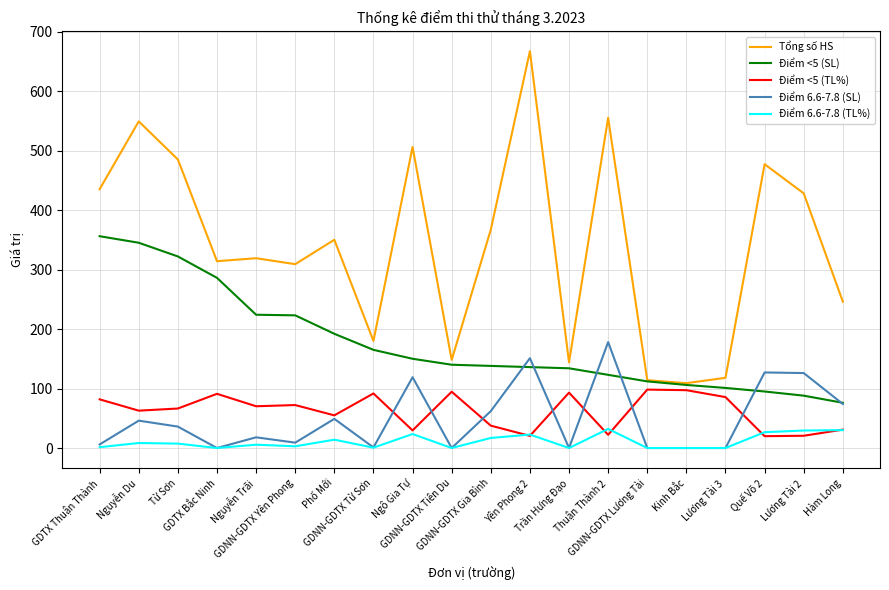

What is the highest value of the Điểm <5 (SL) series?

356.0